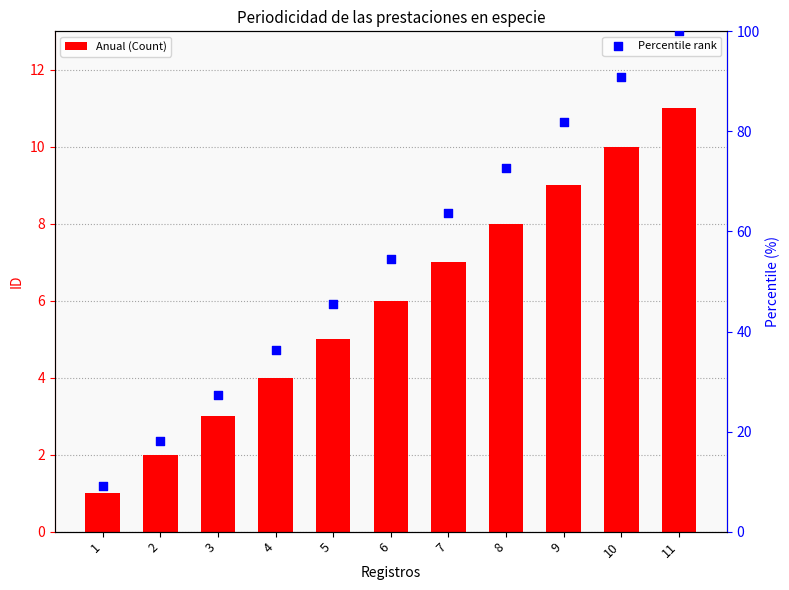

Is the value of Percentile rank at 11 greater than the value of Anual (Count) at 1?

Yes